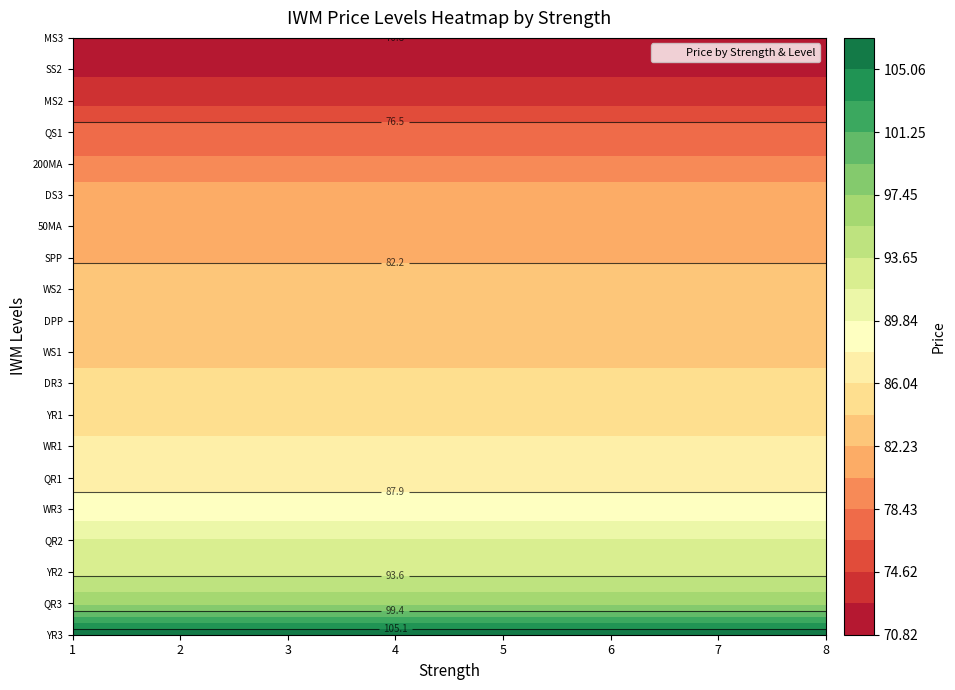

What is the sum of all price values?

3353.8